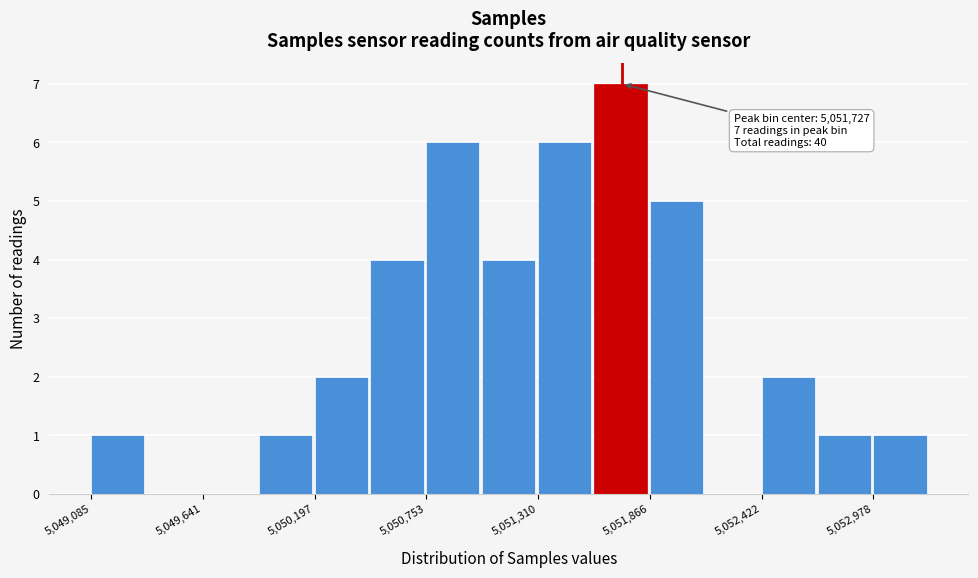

Around what value on the x-axis is the tallest bar? Give the approximate position of its centre, as read against the axis.

5051700